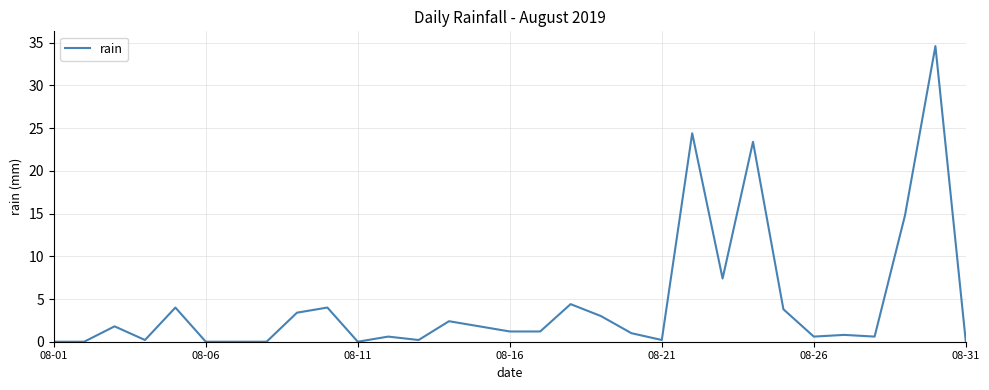

What is the greatest value displayed?

34.6